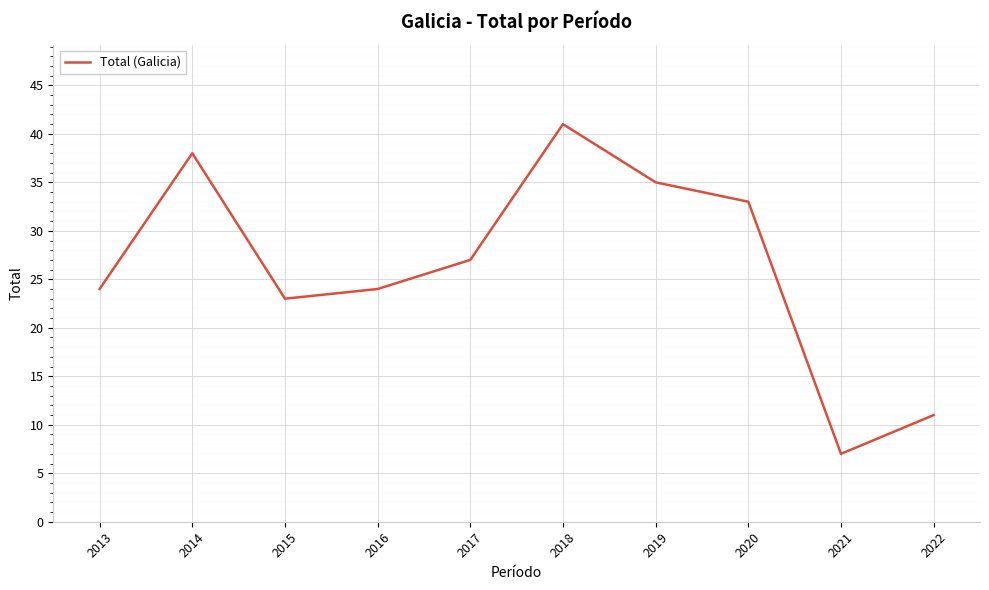

How many lines are shown in the chart?

1